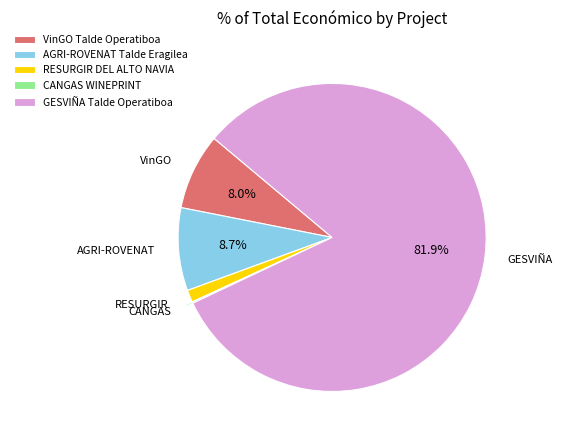

Between GESVIÑA Talde Operatiboa and AGRI-ROVENAT Talde Eragilea, which is larger?

GESVIÑA Talde Operatiboa